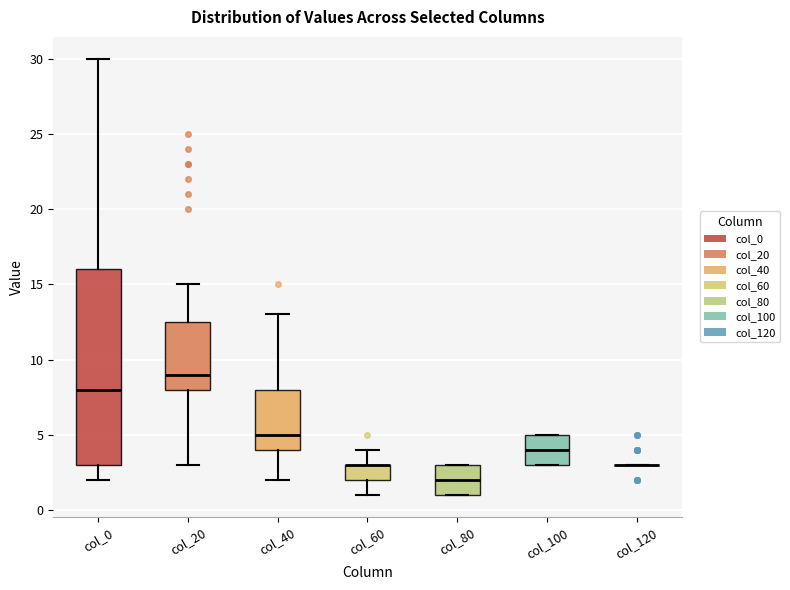

Reading left to right, transcribe this box plot: for each box, give where its median line is, the range the box spans, and where its two whiskers end, as read against the y-axis. The values are not printed on the chart, so give them approximately, as read against the axis.

col_0: median 8.0, box 3.0 to 16.0, whiskers 2.0 to 30.0
col_20: median 9.0, box 8.0 to 12.5, whiskers 3.0 to 15.0
col_40: median 5.0, box 4.0 to 8.0, whiskers 2.0 to 13.0
col_60: median 3.0 (drawn on the box's upper edge), box 2.0 to 3.0, whiskers 1.0 to 4.0
col_80: median 2.0, box 1.0 to 3.0, whiskers 1.0 to 3.0
col_100: median 4.0, box 3.0 to 5.0, whiskers 3.0 to 5.0
col_120: box collapsed to a line at 3.0, whiskers 3.0 to 3.0